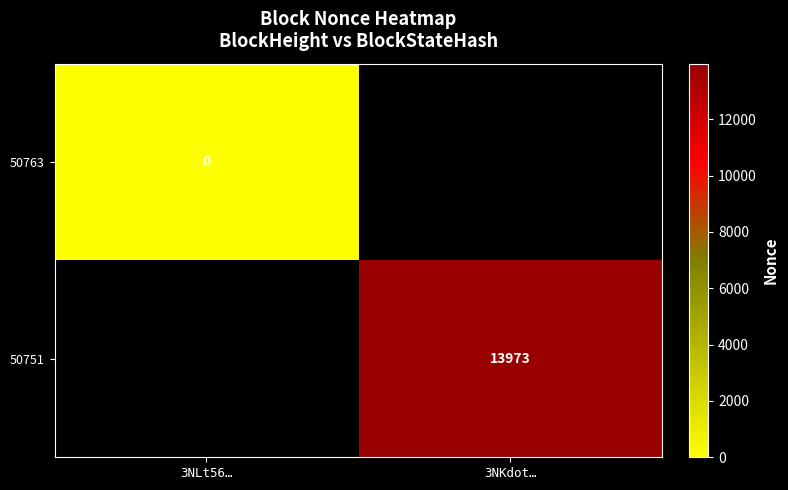

Which category has the highest value across all series?

3NKdot…